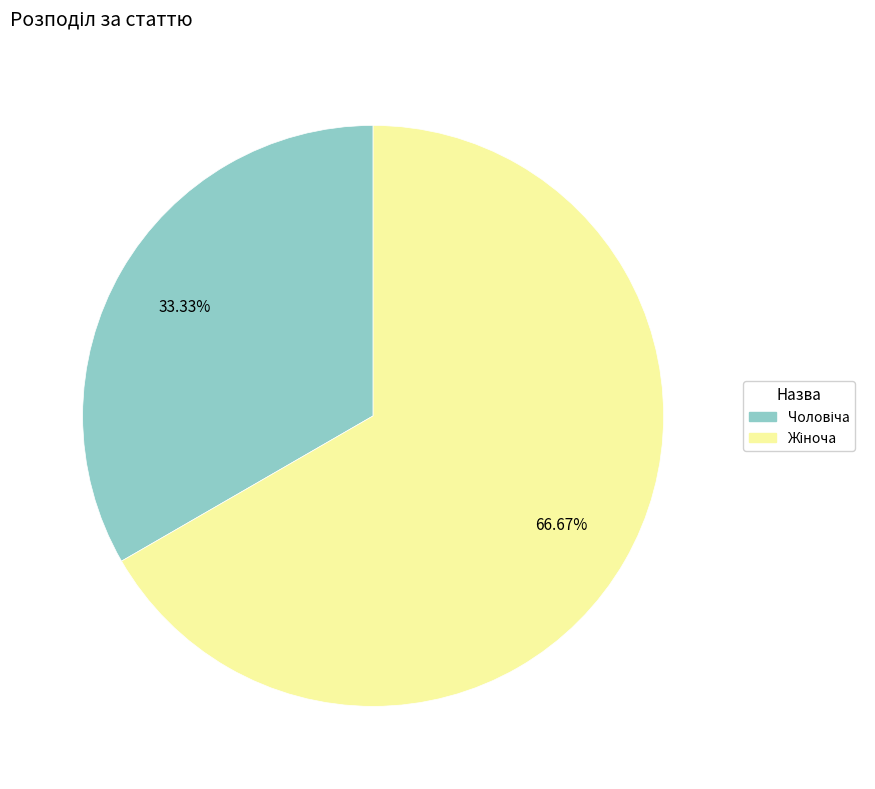

How many segments does this pie chart have?

2